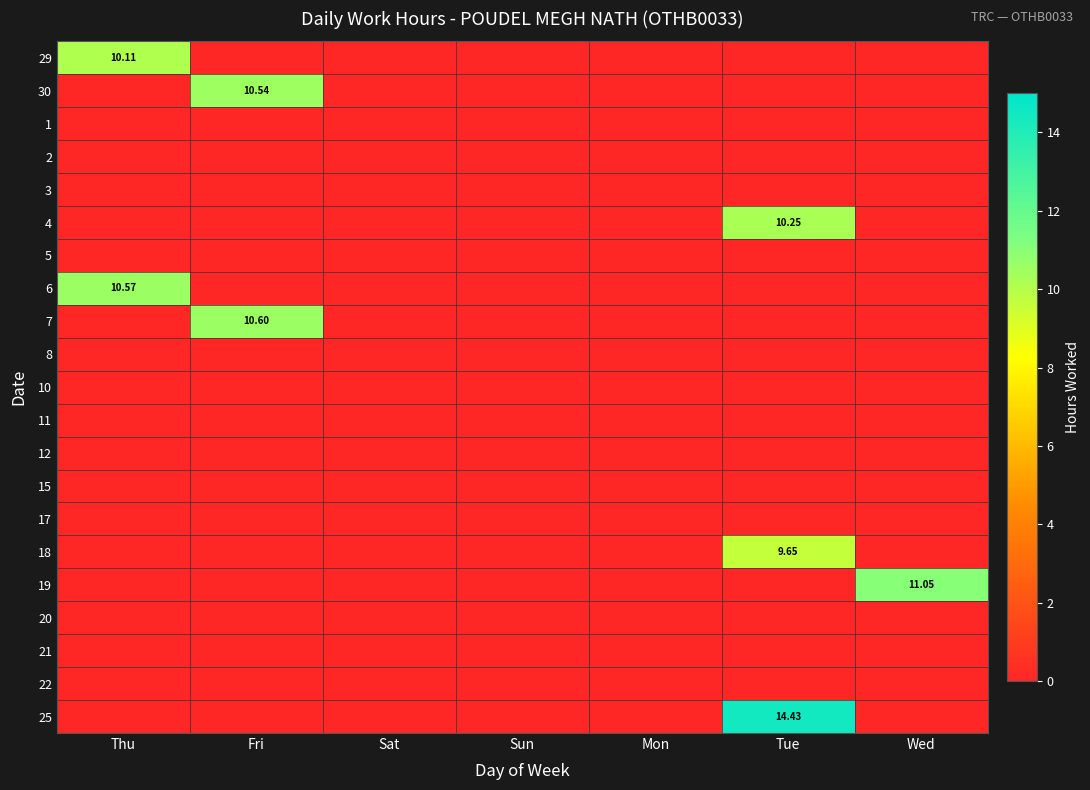

What is the difference between the highest and lowest values at Wed?

11.1